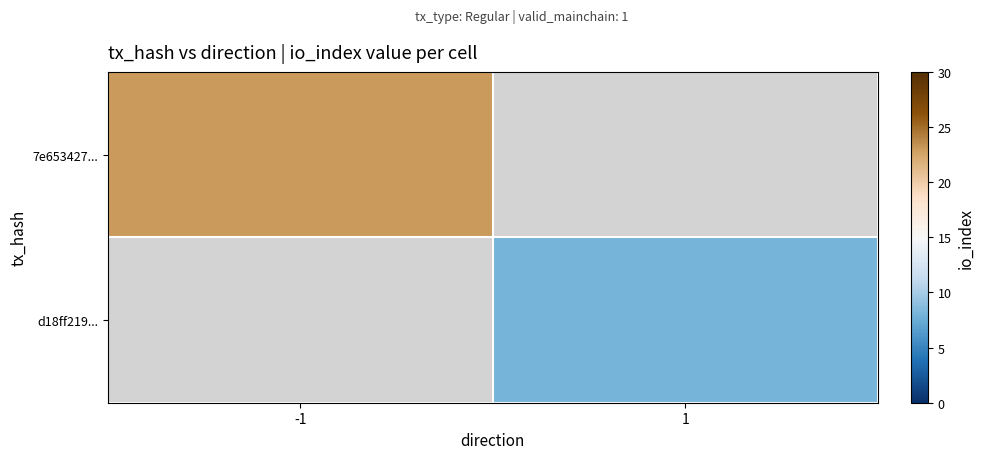

Count the number of categories in the chart.

2